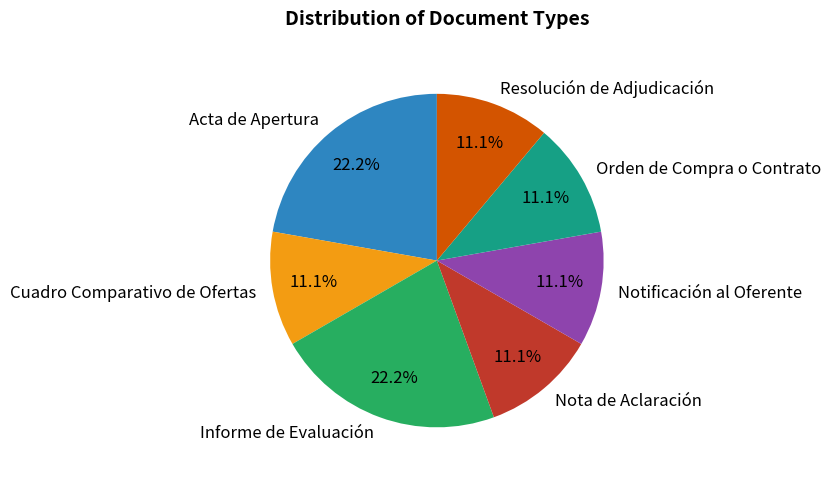

What portion of the pie excludes Notificación al Oferente?

88.9%